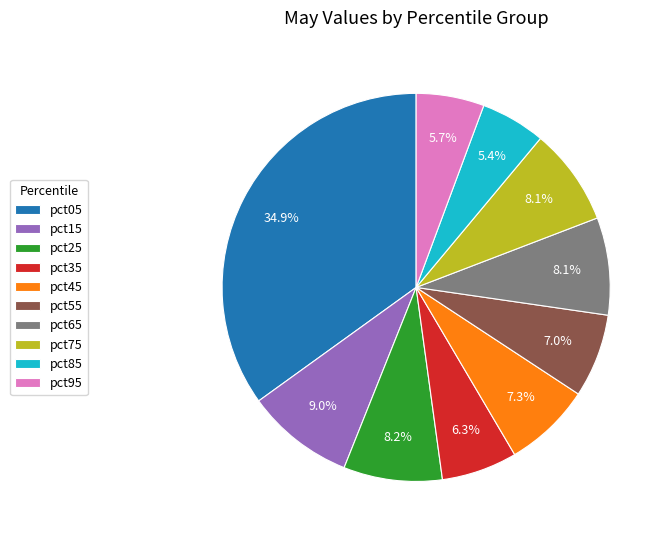

The pct25 slice represents 15% of the pie. True or false?

False